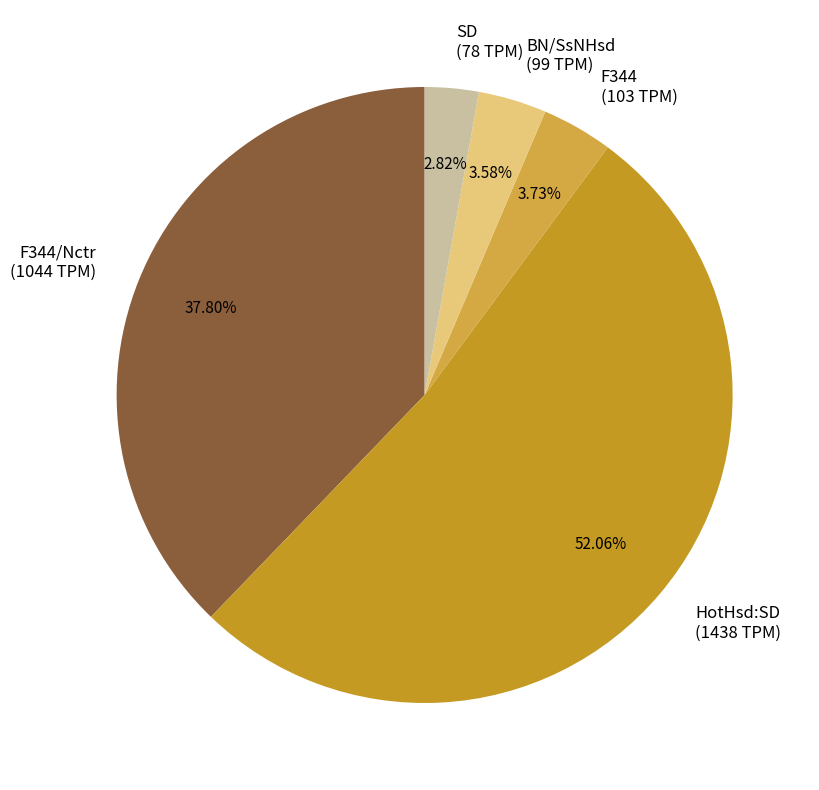

The HotHsd:SD slice represents 52% of the pie. True or false?

True